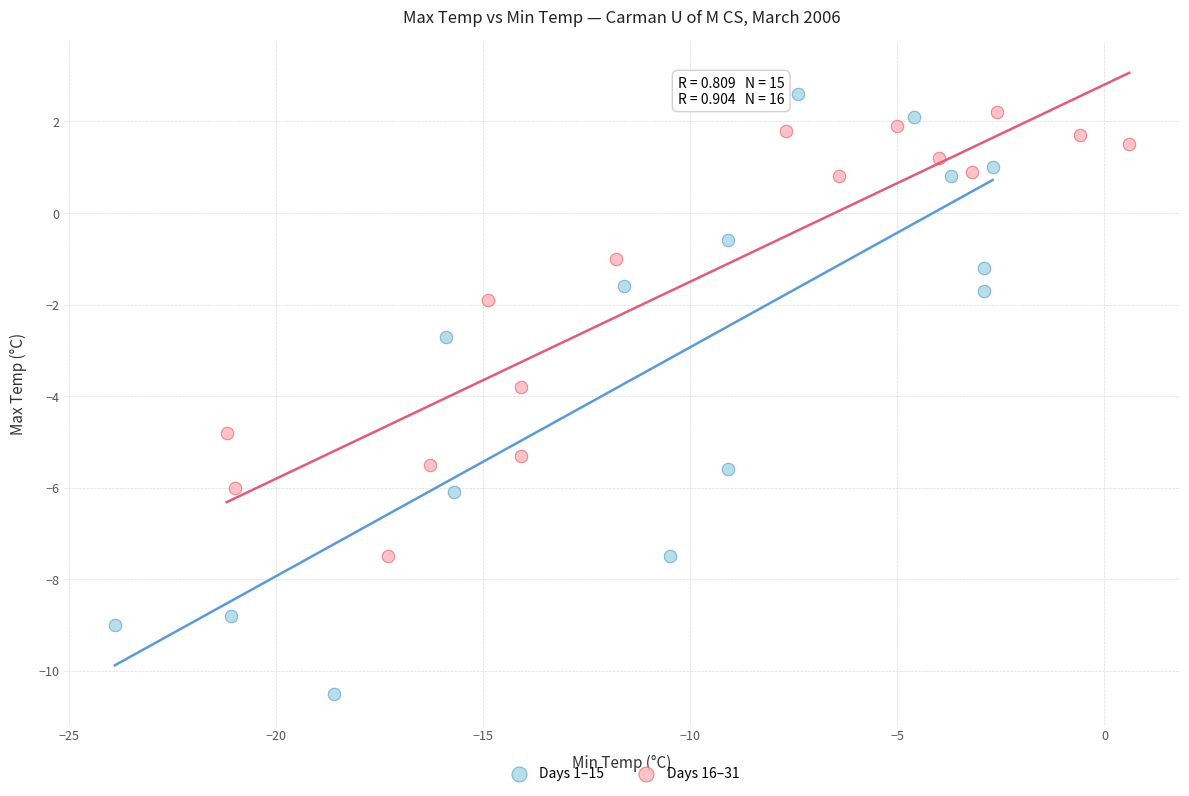

Which series has the largest Y range (max minus min)?

Days 1–15